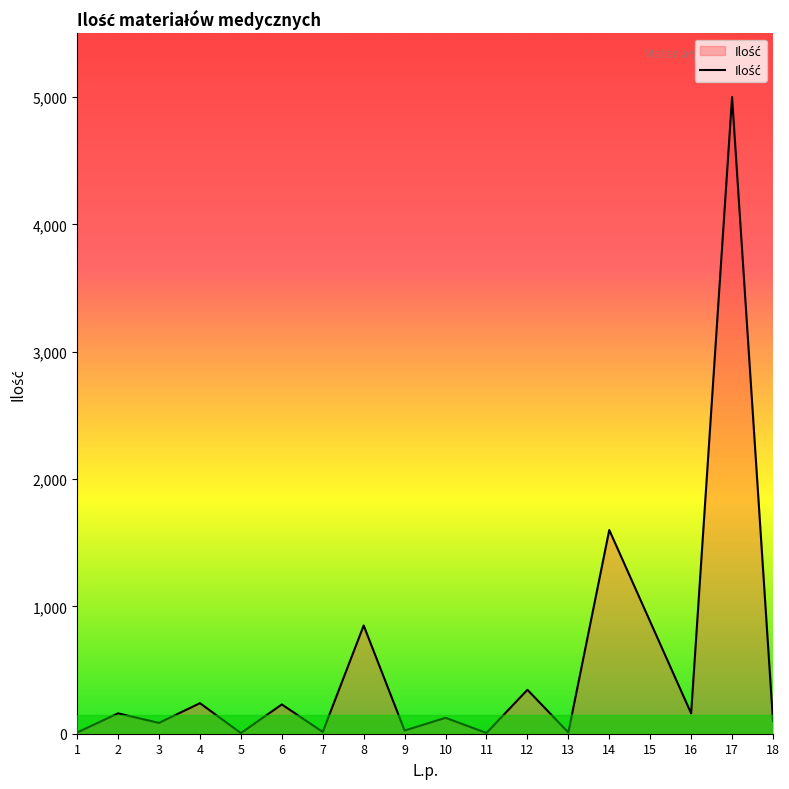

Read the value at 14.

1600